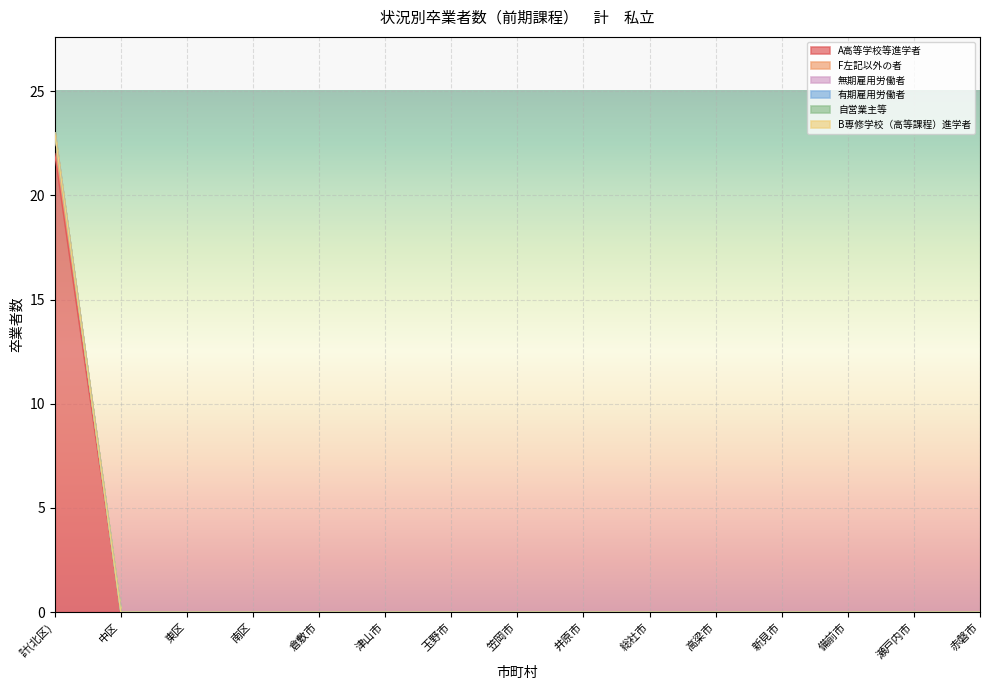

Reading left to right, list all the values displayed in this chart.

A高等学校等進学者: 計(北区)=22	中区=0	東区=0	南区=0	倉敷市=0	津山市=0	玉野市=0	笠岡市=0	井原市=0	総社市=0	高梁市=0	新見市=0	備前市=0	瀬戸内市=0	赤磐市=0
F左記以外の者: 計(北区)=1	中区=0	東区=0	南区=0	倉敷市=0	津山市=0	玉野市=0	笠岡市=0	井原市=0	総社市=0	高梁市=0	新見市=0	備前市=0	瀬戸内市=0	赤磐市=0
無期雇用労働者: 計(北区)=0	中区=0	東区=0	南区=0	倉敷市=0	津山市=0	玉野市=0	笠岡市=0	井原市=0	総社市=0	高梁市=0	新見市=0	備前市=0	瀬戸内市=0	赤磐市=0
有期雇用労働者: 計(北区)=0	中区=0	東区=0	南区=0	倉敷市=0	津山市=0	玉野市=0	笠岡市=0	井原市=0	総社市=0	高梁市=0	新見市=0	備前市=0	瀬戸内市=0	赤磐市=0
自営業主等: 計(北区)=0	中区=0	東区=0	南区=0	倉敷市=0	津山市=0	玉野市=0	笠岡市=0	井原市=0	総社市=0	高梁市=0	新見市=0	備前市=0	瀬戸内市=0	赤磐市=0
B専修学校（高等課程）進学者: 計(北区)=0	中区=0	東区=0	南区=0	倉敷市=0	津山市=0	玉野市=0	笠岡市=0	井原市=0	総社市=0	高梁市=0	新見市=0	備前市=0	瀬戸内市=0	赤磐市=0